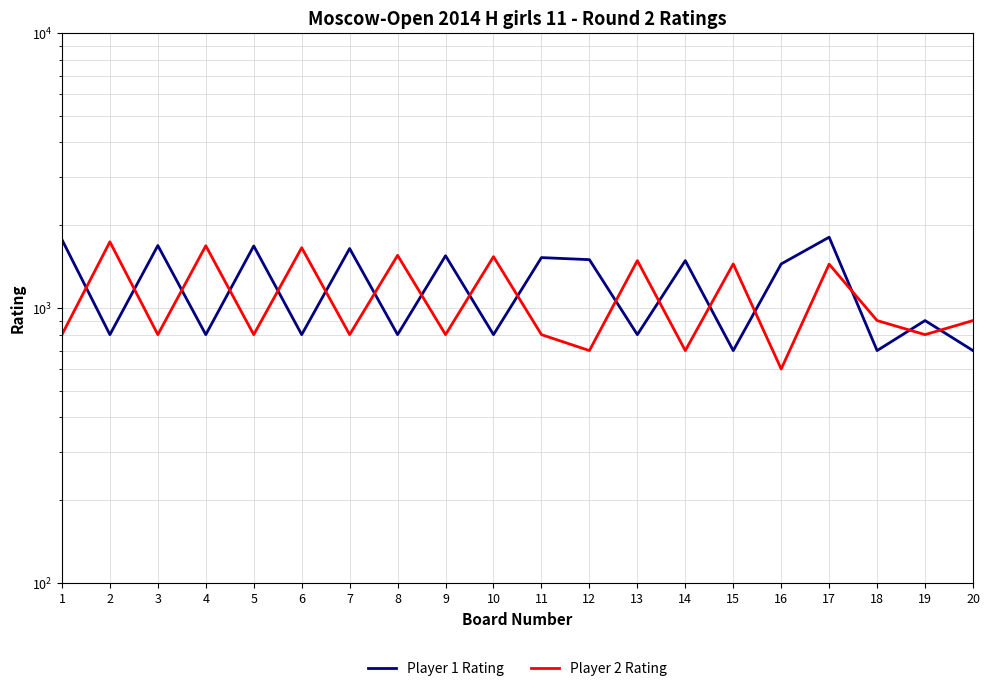

How many data points does each series have?

20